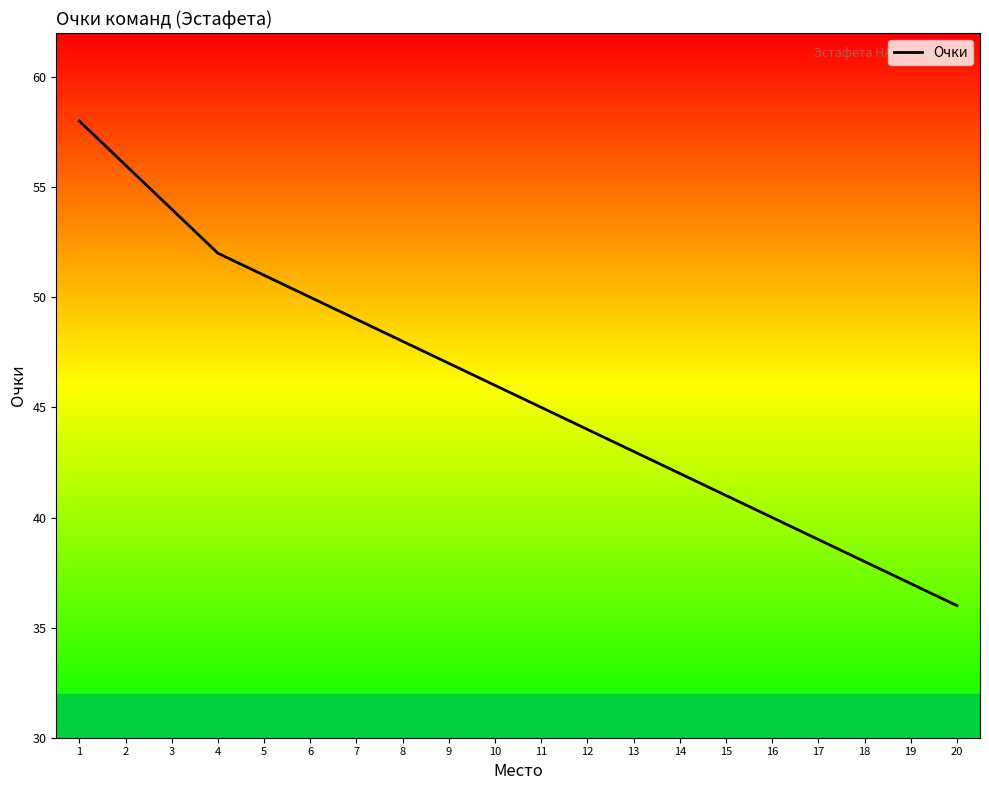

Is it true that the value at 2 is 23?

False